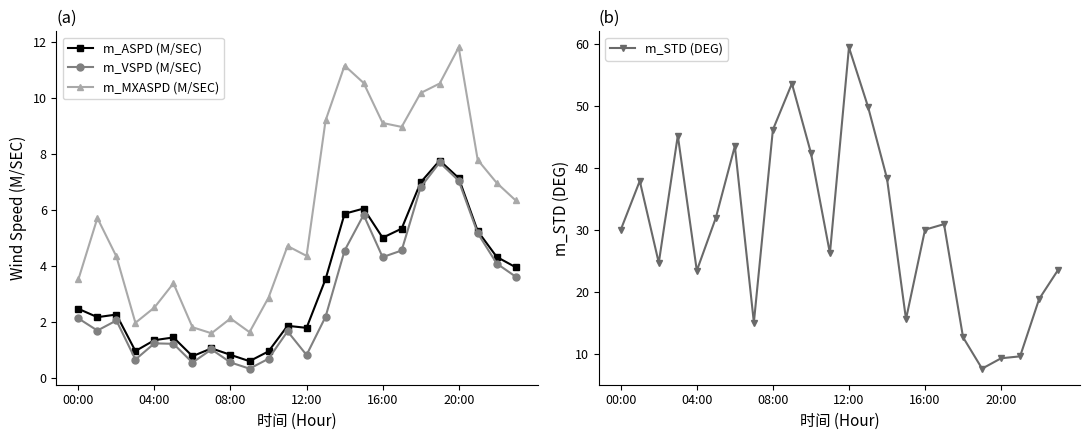

True or false: m_MXASPD (M/SEC) has a value of 5.4 at 00:00.

False